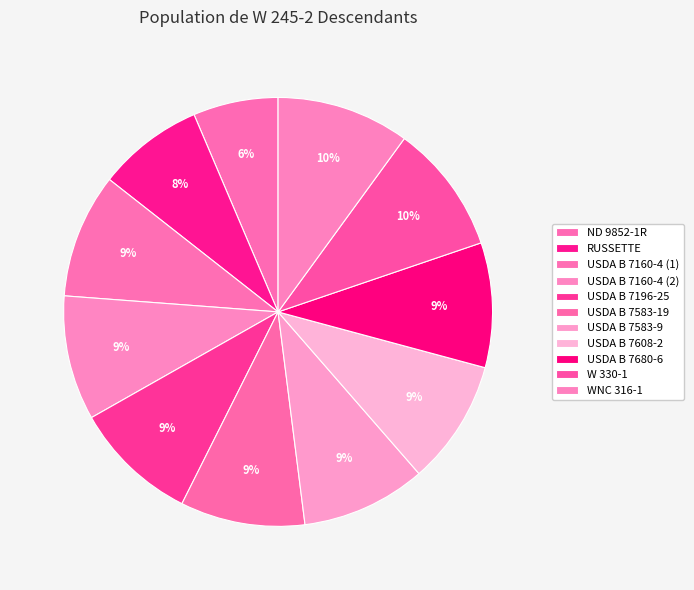

Is USDA B 7160-4 (1) the majority of the pie?

No